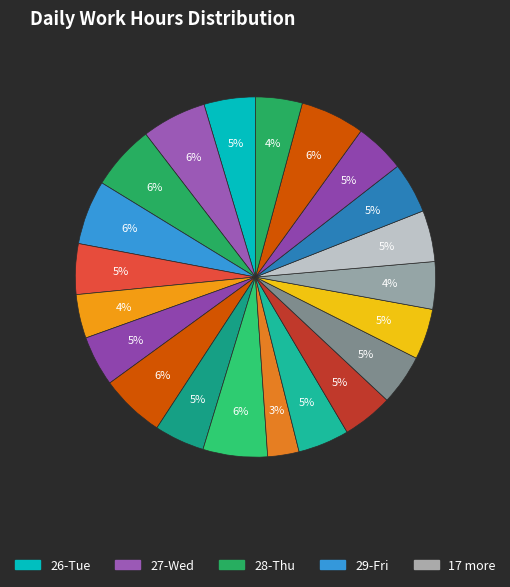

Rank the categories by value from lowest to highest.

7-Sat, 2-Mon, 21-Sat, 14-Sat, 18-Wed, 5-Thu, 3-Tue, 10-Tue, 30-Sat, 12-Thu, 13-Fri, 17-Tue, 9-Mon, 16-Mon, 26-Tue, 20-Fri, 29-Fri, 4-Wed, 6-Fri, 27-Wed, 28-Thu